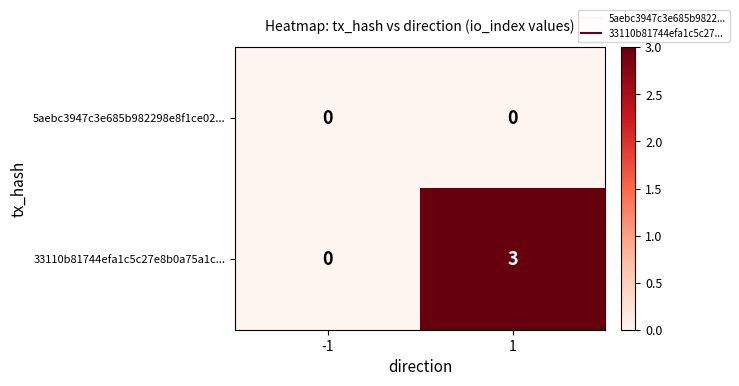

True or false: 5aebc3947c3e685b982298e8f1ce02... has a value of 0 at -1.

True